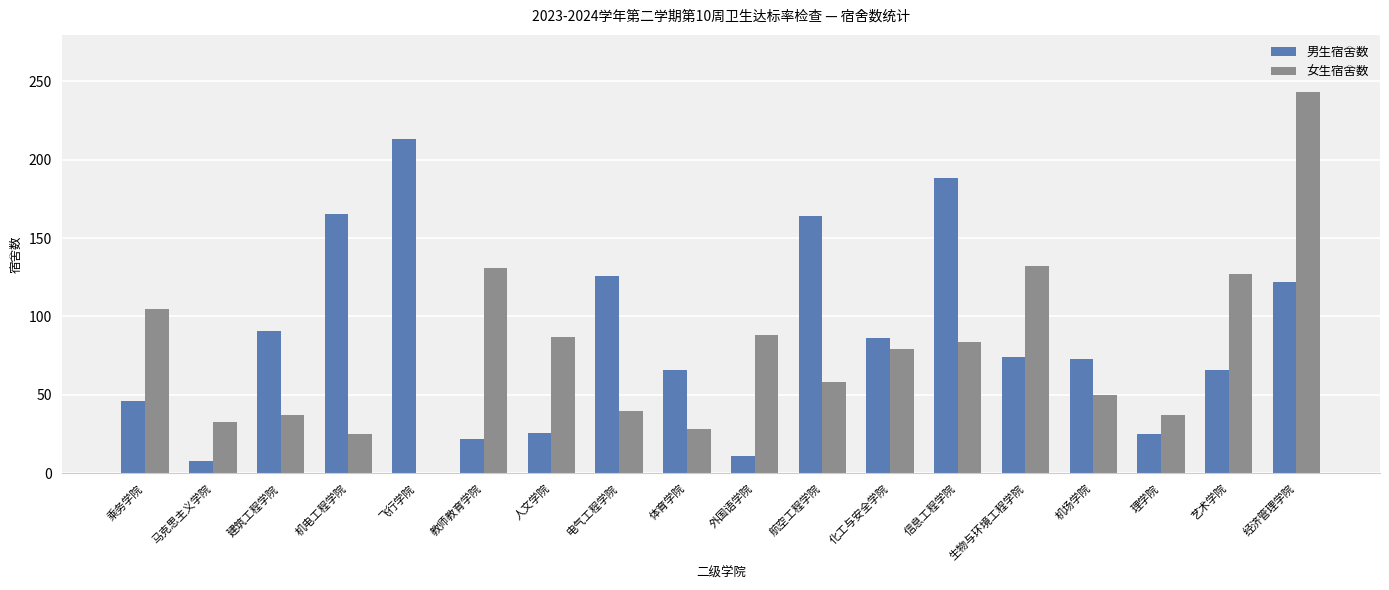

Is it true that 女生宿舍数 equals 131 at 教师教育学院?

True